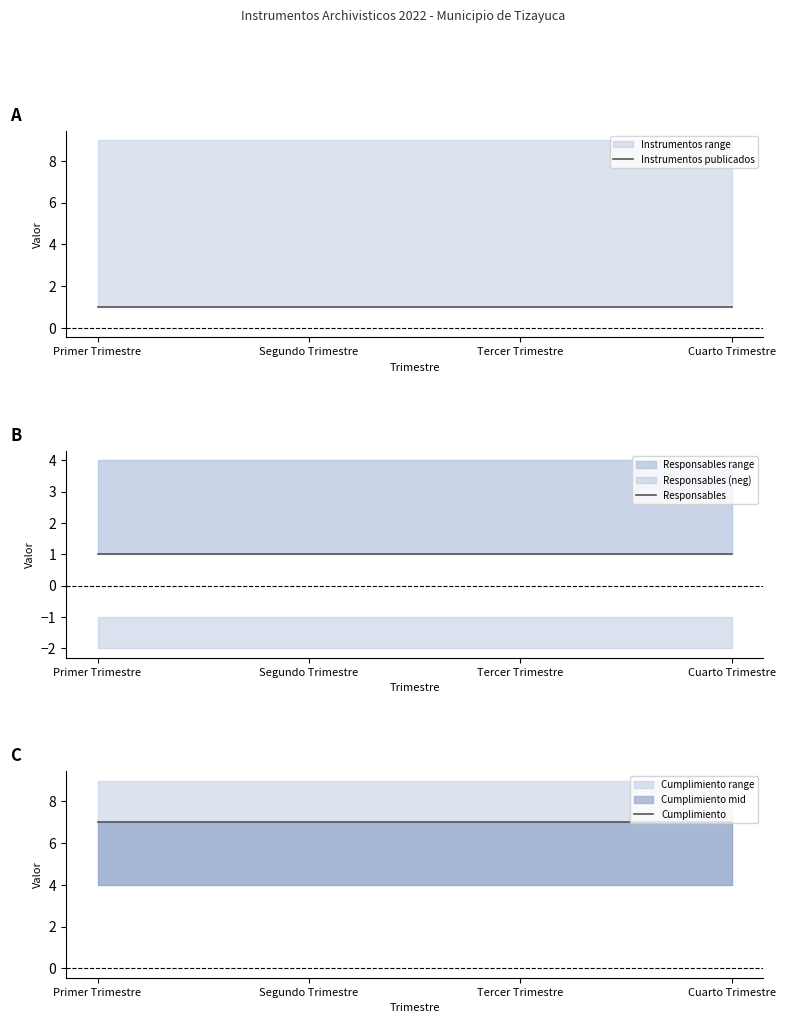

Which series changed the most between Primer Trimestre and Tercer Trimestre?

Instrumentos publicados